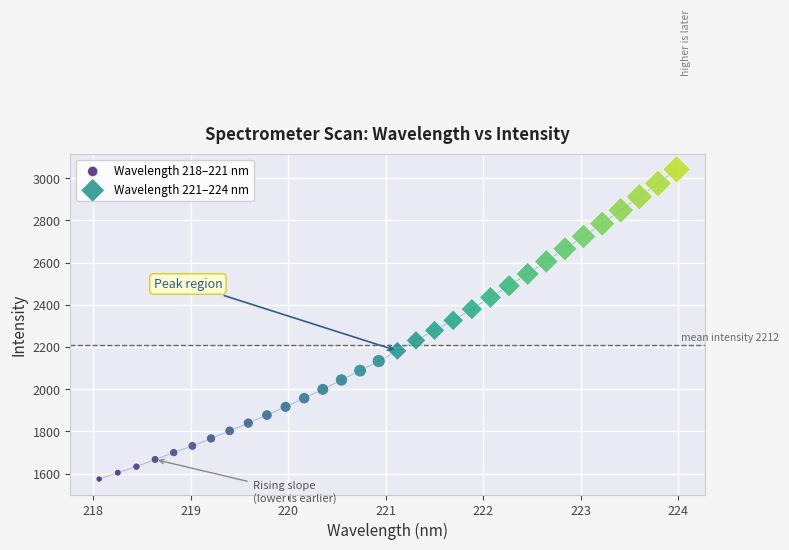

Which series reaches the maximum Y coordinate?

Wavelength 221–224 nm